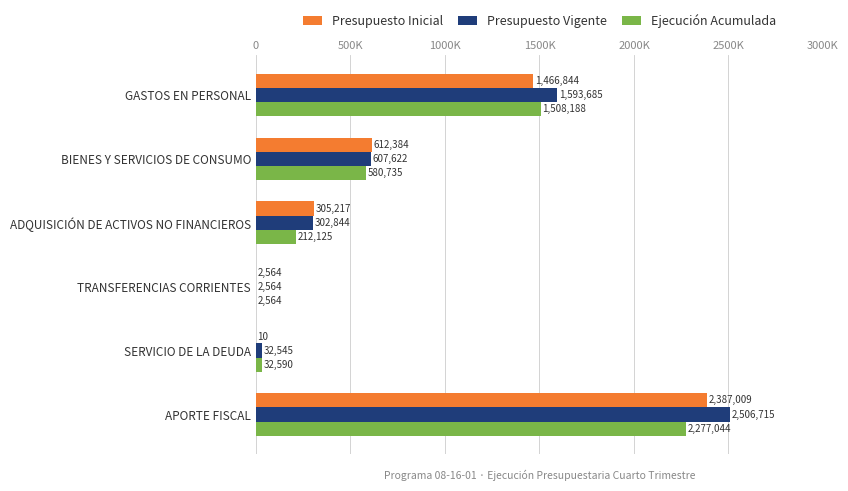

What is the sum of all Presupuesto Vigente values?

5045975